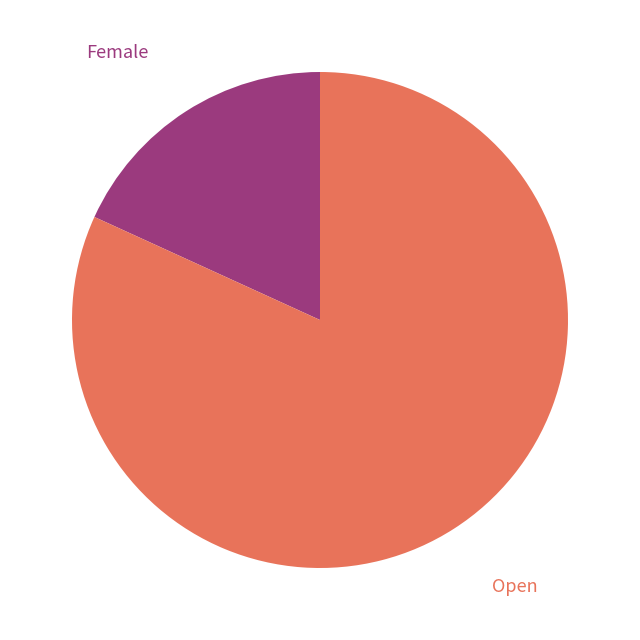

Which category accounts for the majority?

Open